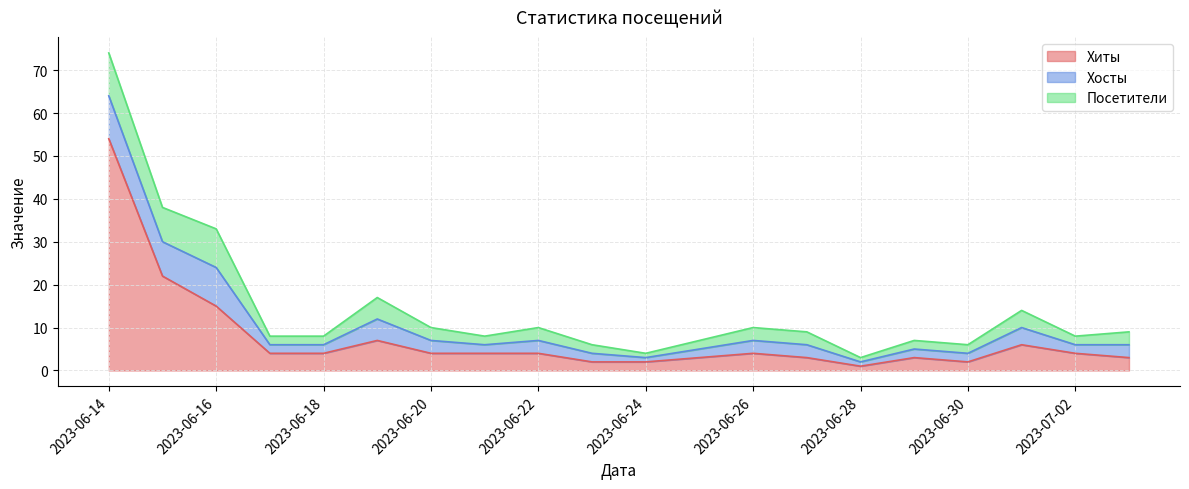

What is the total value across all series at 2023-06-24?

4